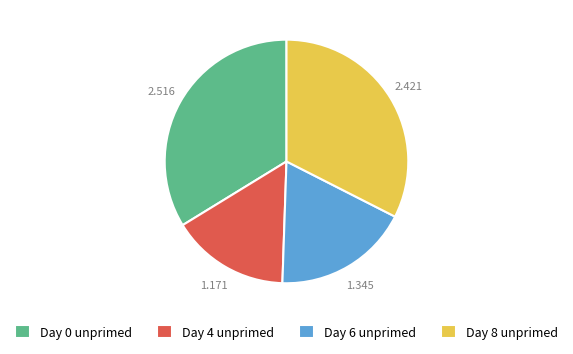

Is it true that Day 8 unprimed is 38% of the pie?

False